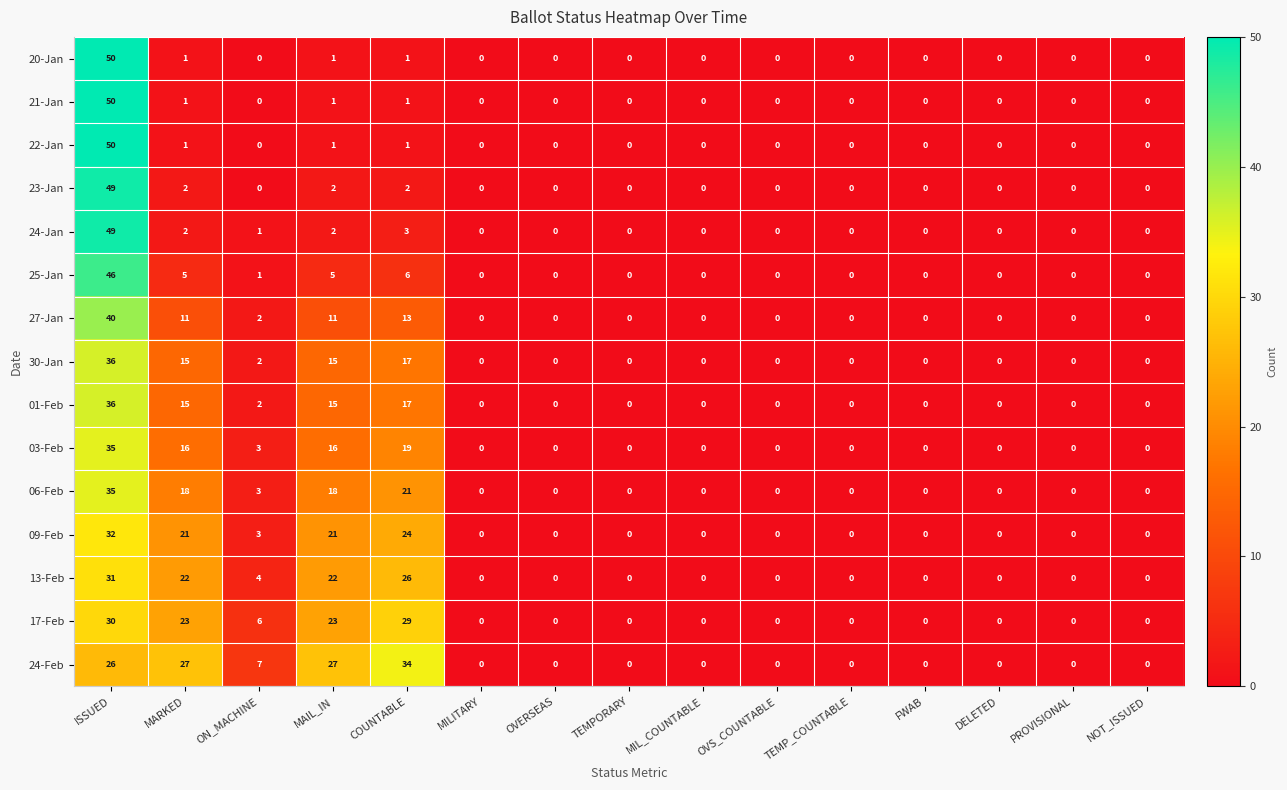

What is the total value across all series at ISSUED?

595